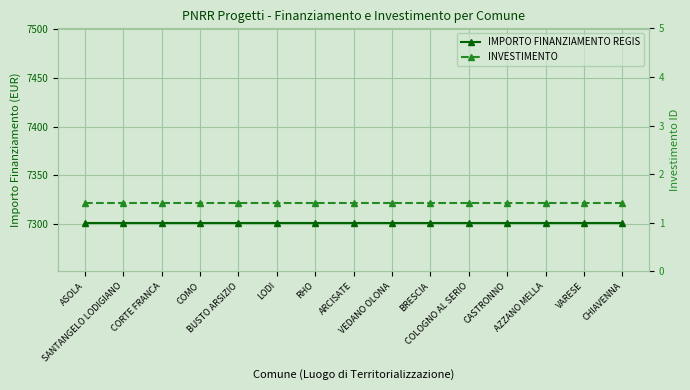

Which has a higher value, BUSTO ARSIZIO or VEDANO OLONA?

BUSTO ARSIZIO